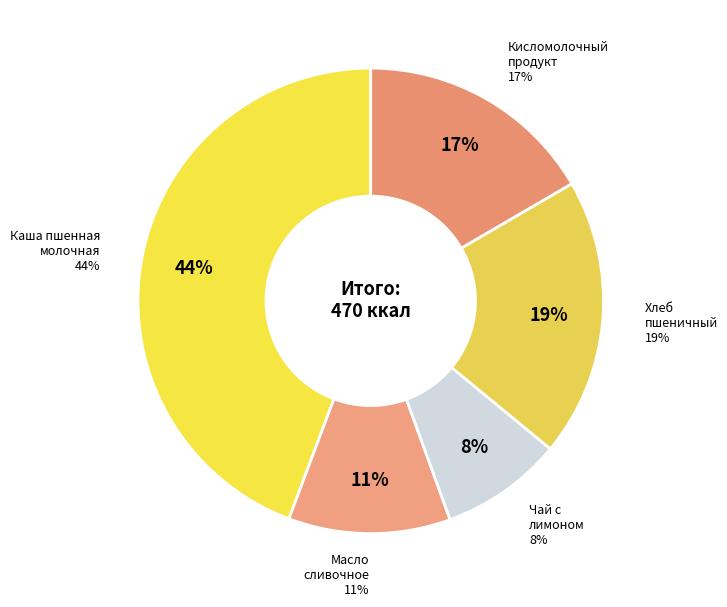

To the nearest percent, what is the difference between the largest and smallest slice percentages?

36%